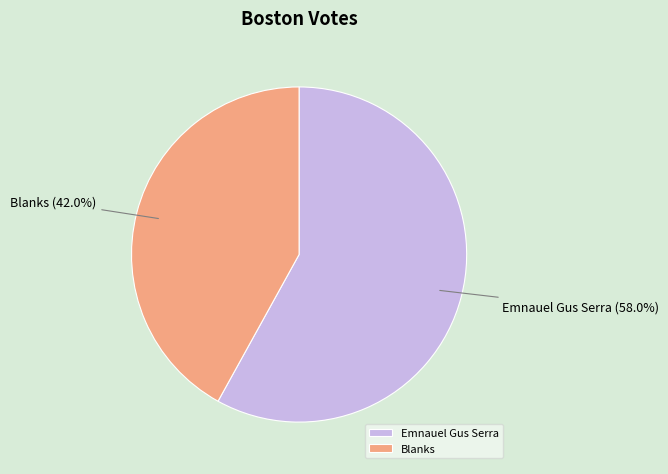

To the nearest percent, what percentage of the pie is Emnauel Gus Serra?

58%